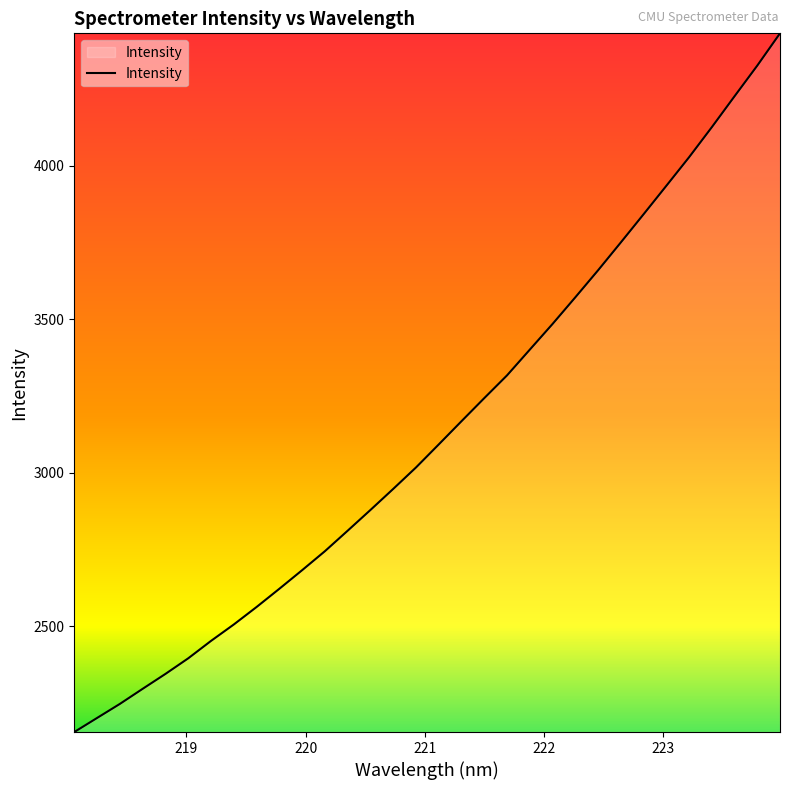

What is the maximum value shown in the chart?

4432.3